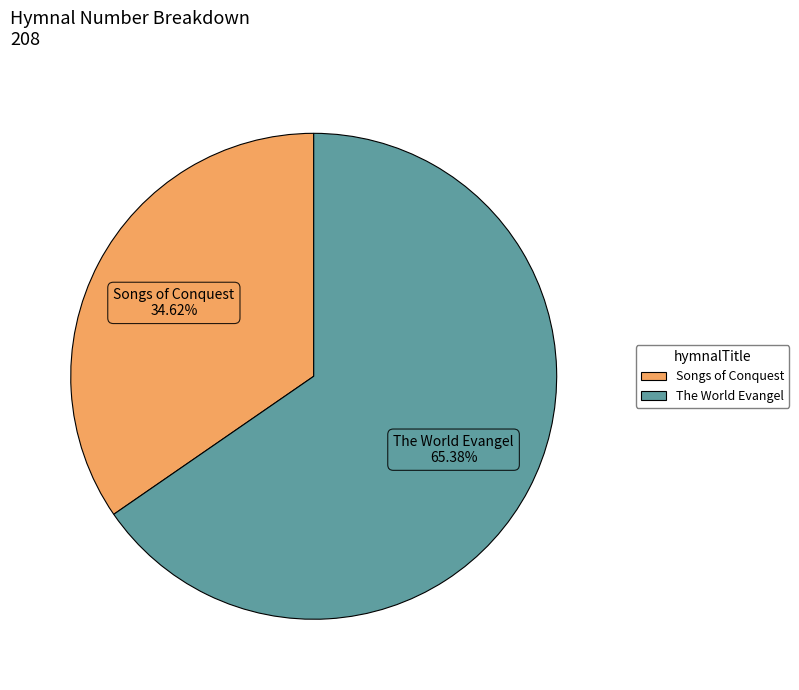

True or false: The World Evangel accounts for 80% of the total.

False